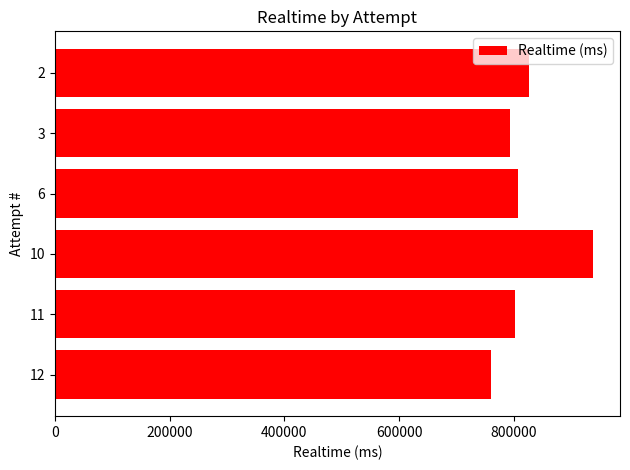

How many values are below 806955?

3